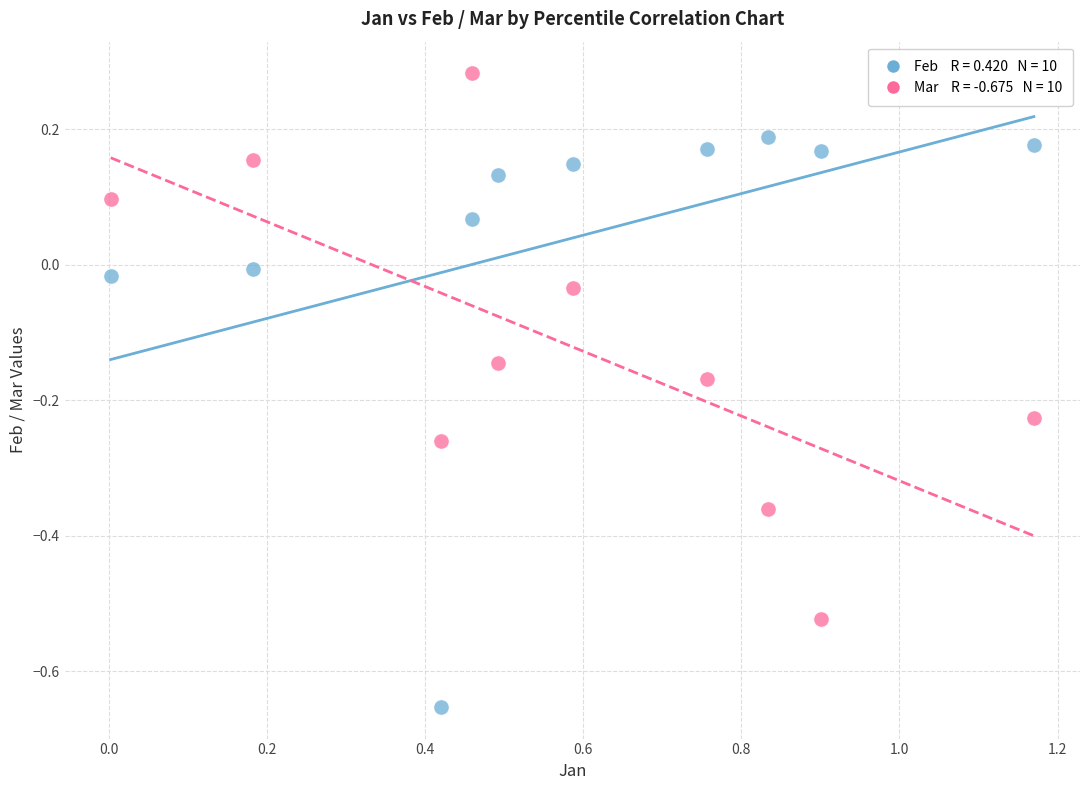

Across all data points, what is the range of Y values (max minus min)?

0.9